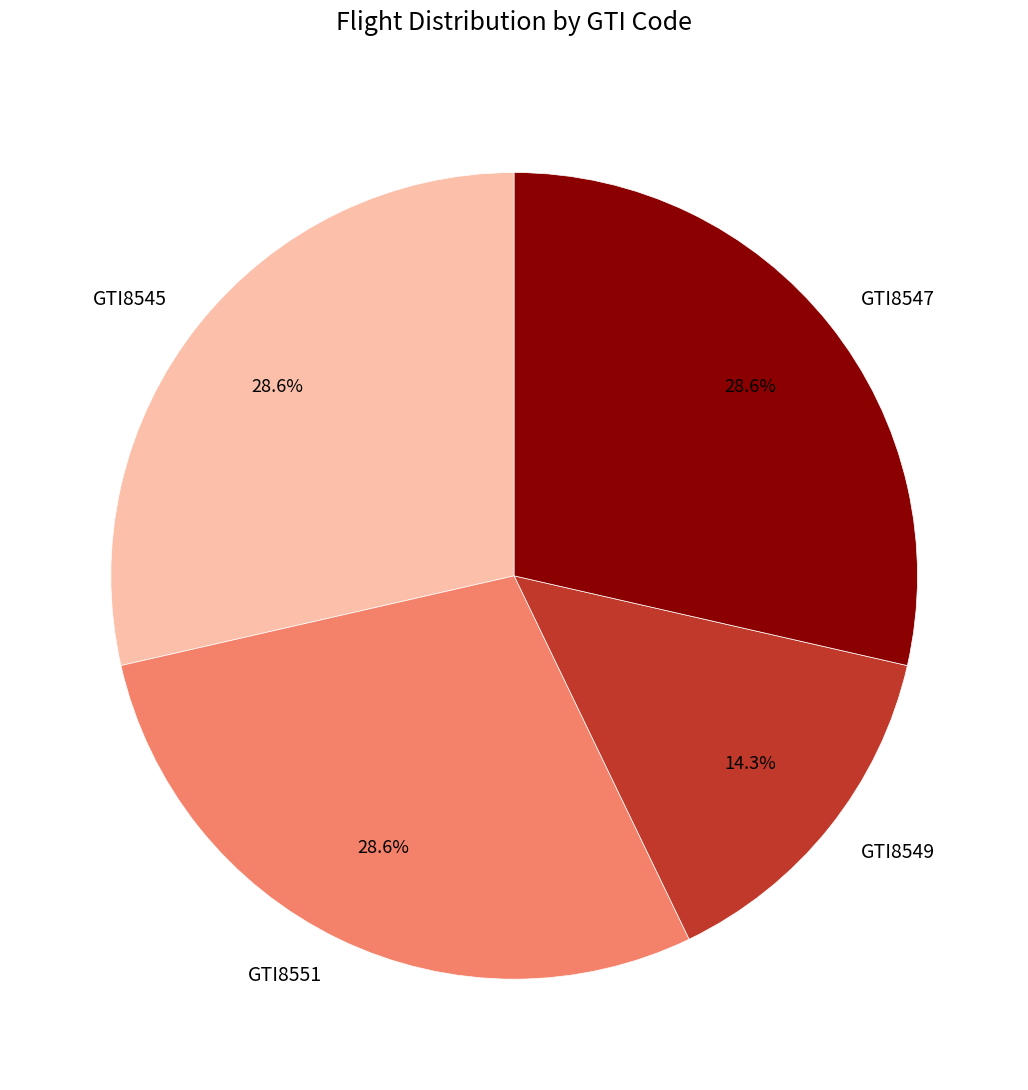

Count the number of slices in the pie.

4